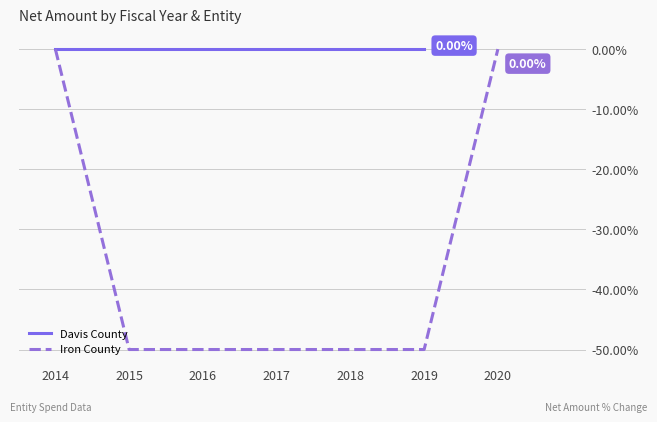

What is the sum of all values?

-150